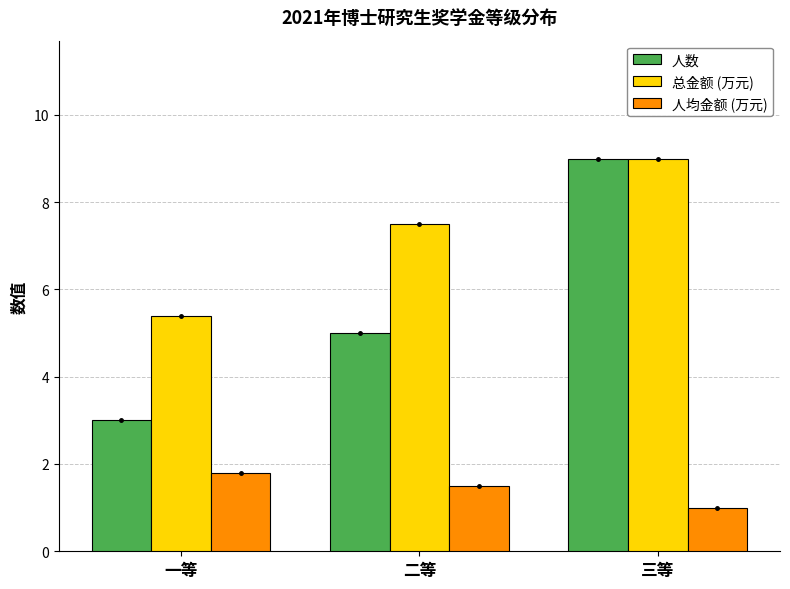

At which category is the sum across all series the highest?

三等